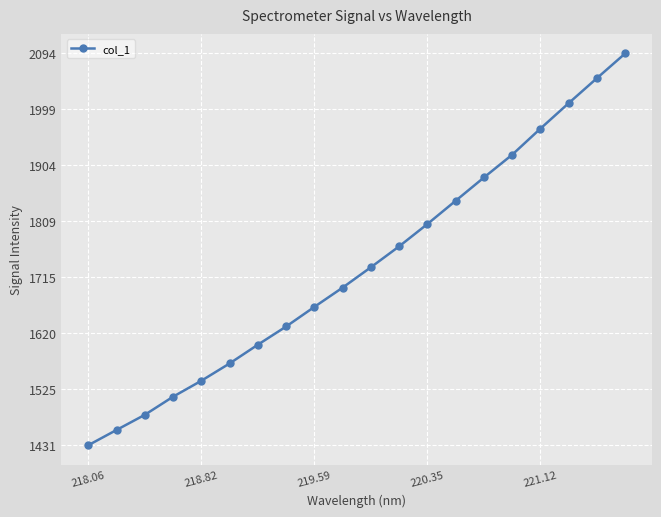

What is the value of the 10th point from the left?

1697.4